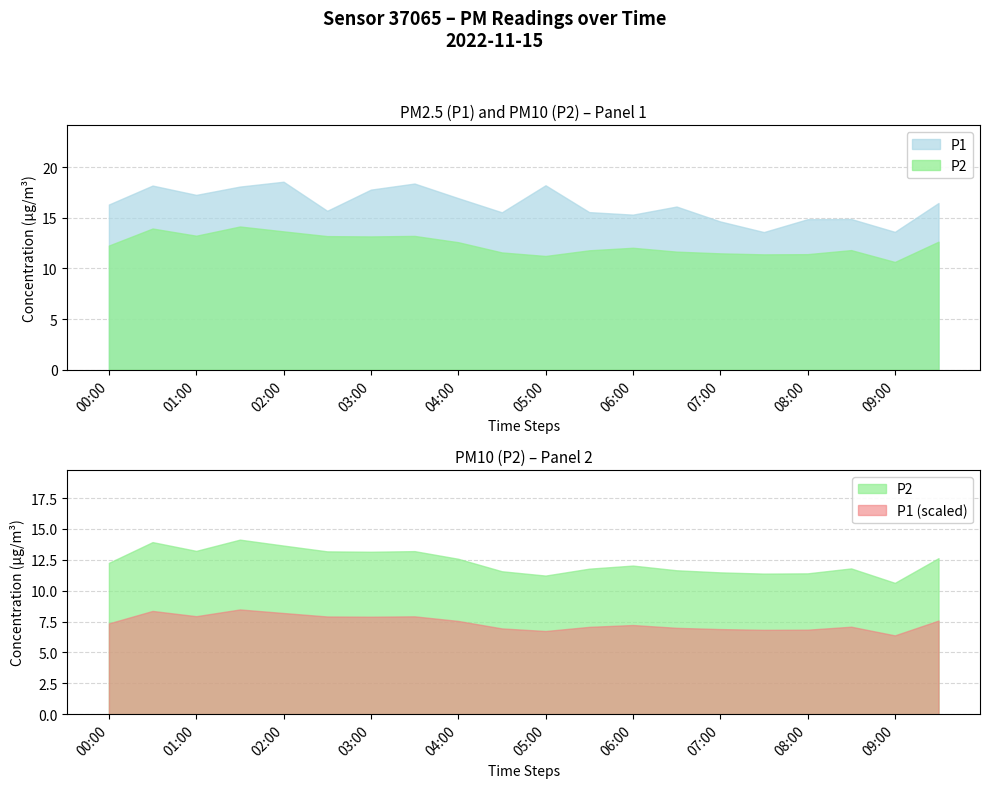

What is the difference between the P2 values at 05:00 and 05:30?

0.6